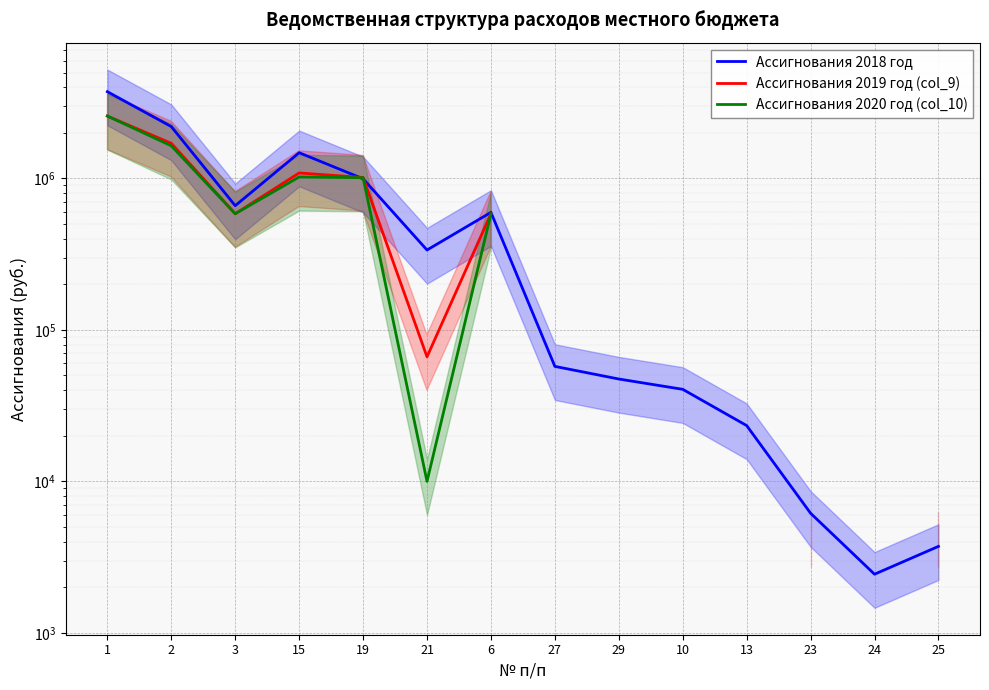

True or false: Ассигнования 2019 год (col_9) and Ассигнования 2020 год (col_10) cross at least once.

True